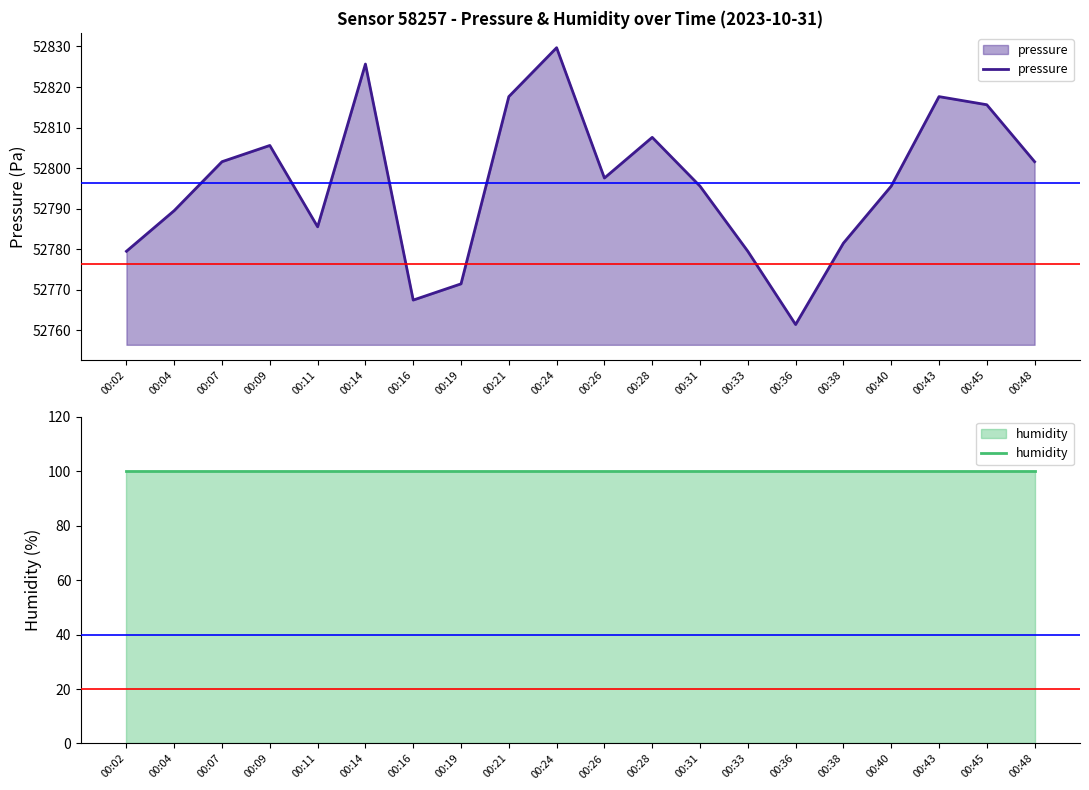

At which category does the chart reach its peak across all series?

00:24